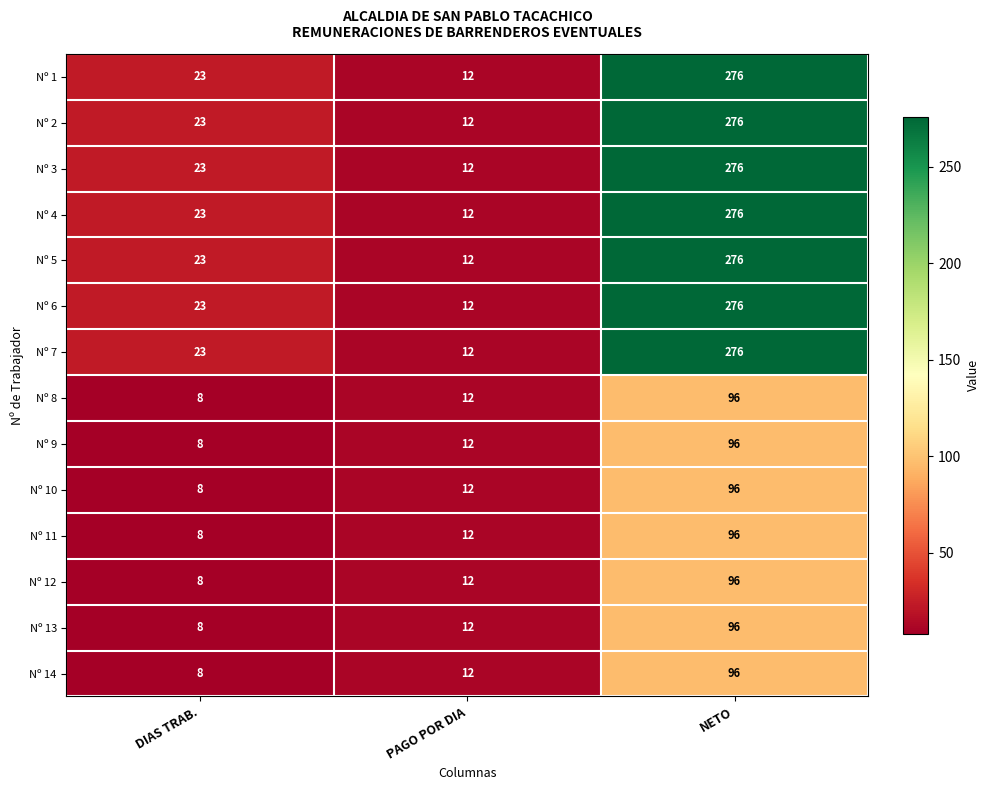

List the labels in order of Nº 2 value, largest first.

NETO, DIAS TRAB., PAGO POR DIA